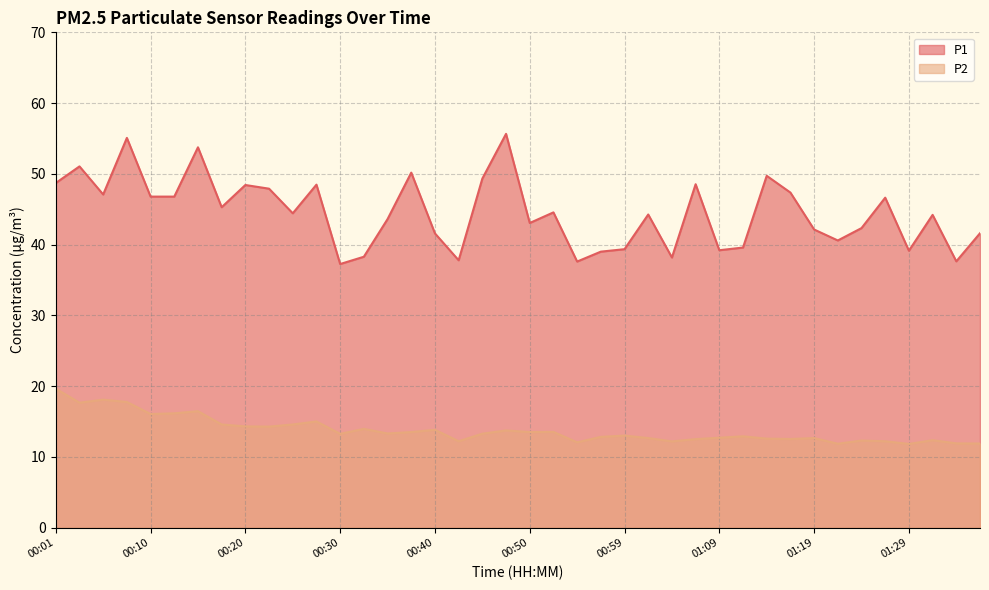

Where is the first local maximum for P1?

00:03